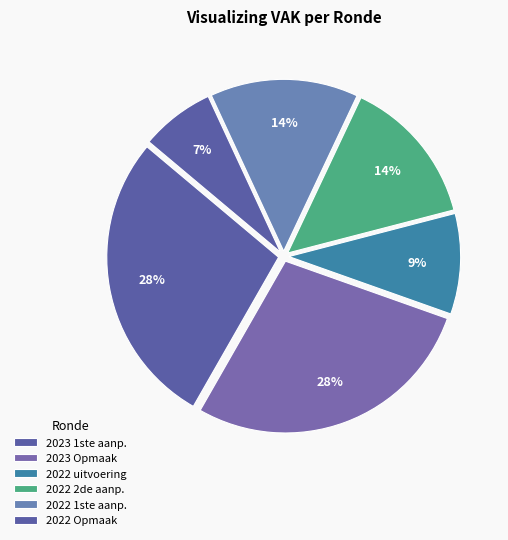

How many slices are in this pie chart?

6